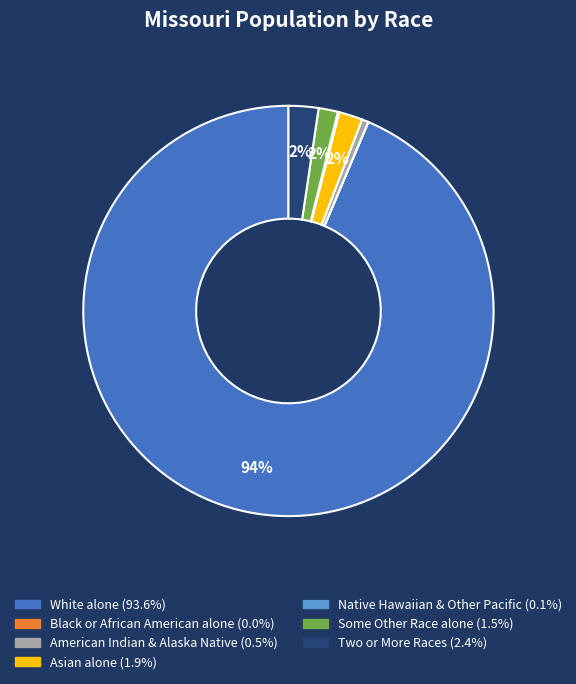

To the nearest percent, what is the average slice percentage?

14%